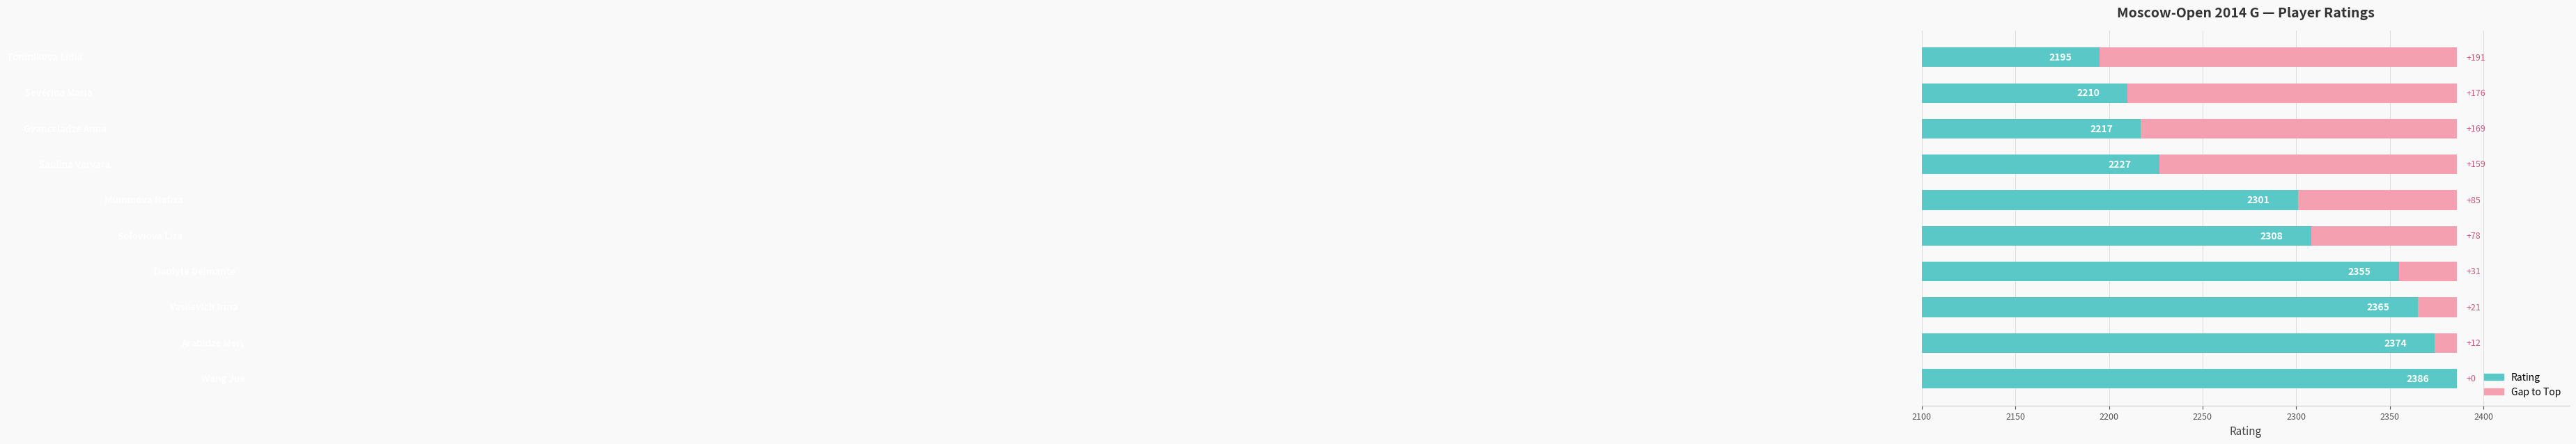

Between 2150 and 8, which is larger?

2150